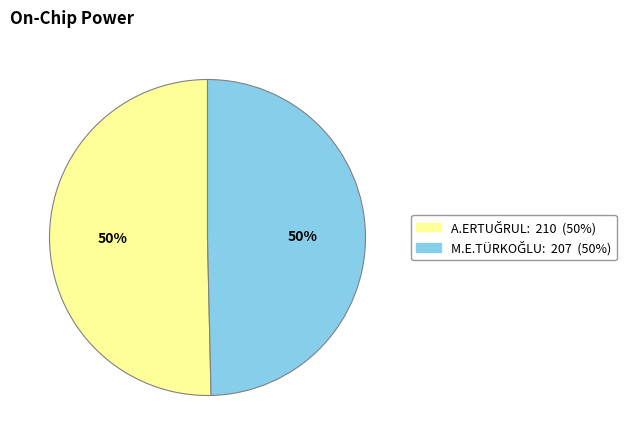

To the nearest percent, what is the average slice percentage?

50%